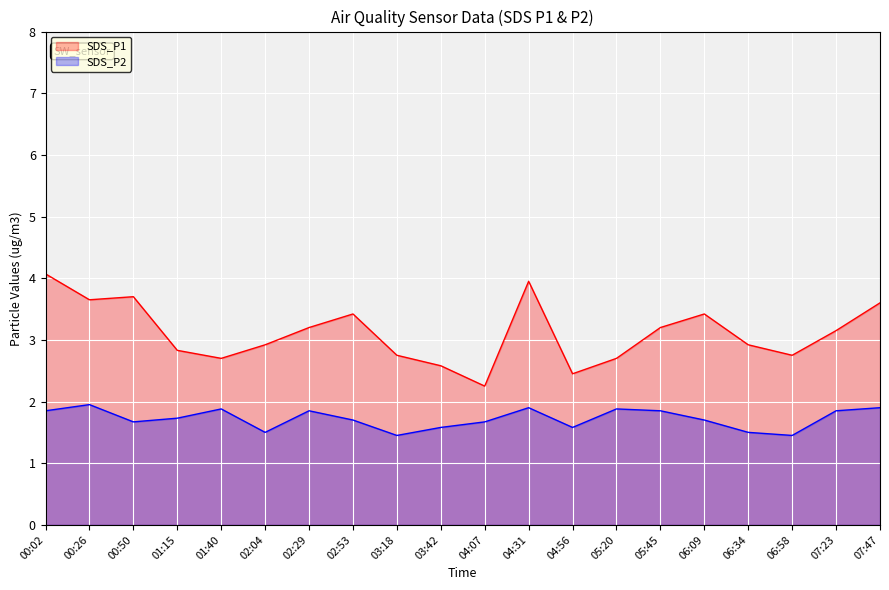

How many interior local valleys does the SDS_P1 series have?

5